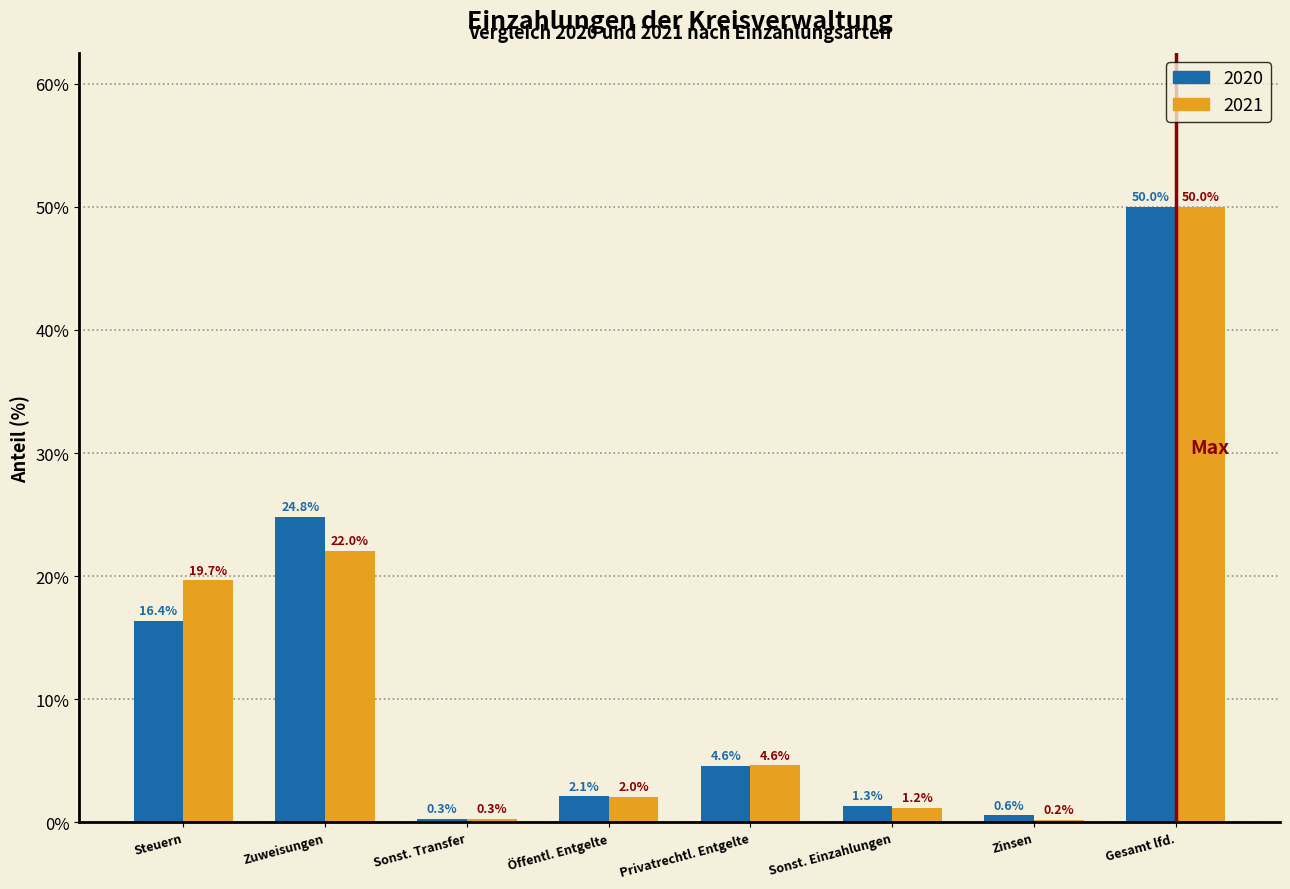

Reading left to right, transcribe all the data shown in this chart.

2020: Steuern=16.4	Zuweisungen=24.8	Sonst. Transfer=0.3	Öffentl. Entgelte=2.1	Privatrechtl. Entgelte=4.6	Sonst. Einzahlungen=1.3	Zinsen=0.6	Gesamt lfd.=50.0
2021: Steuern=19.7	Zuweisungen=22.0	Sonst. Transfer=0.3	Öffentl. Entgelte=2.0	Privatrechtl. Entgelte=4.6	Sonst. Einzahlungen=1.2	Zinsen=0.2	Gesamt lfd.=50.0